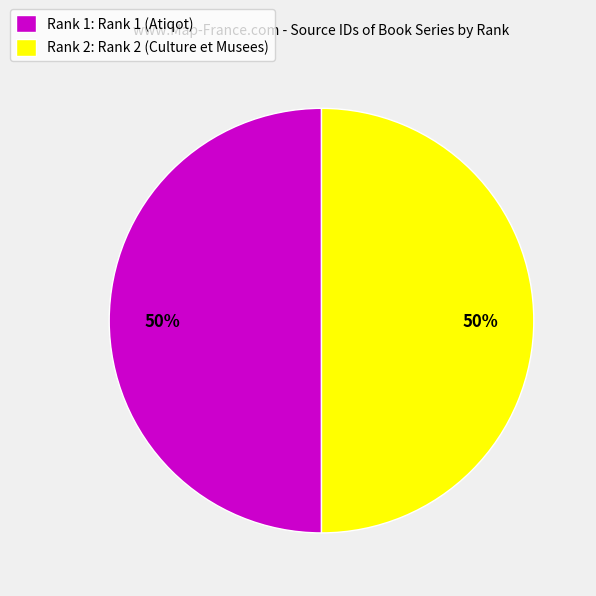

Is the sum of Rank 1: Rank 1 (Atiqot) and Rank 2: Rank 2 (Culture et Musees) greater than half?

Yes